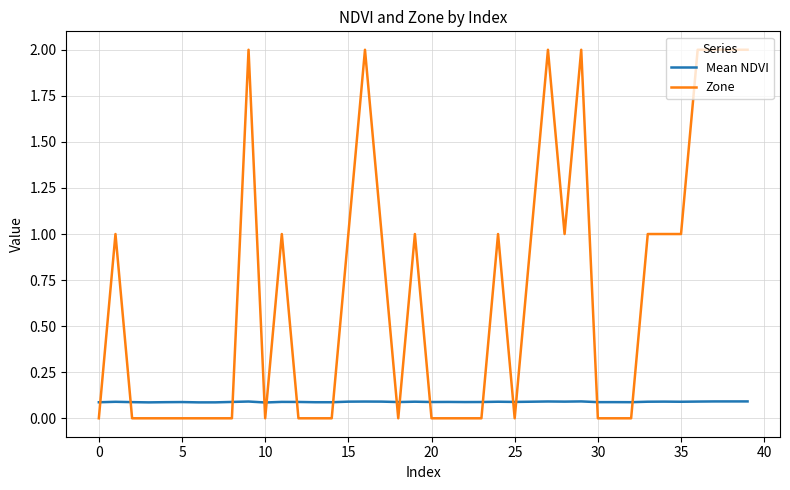

What is the average value of the Mean NDVI series?

0.1